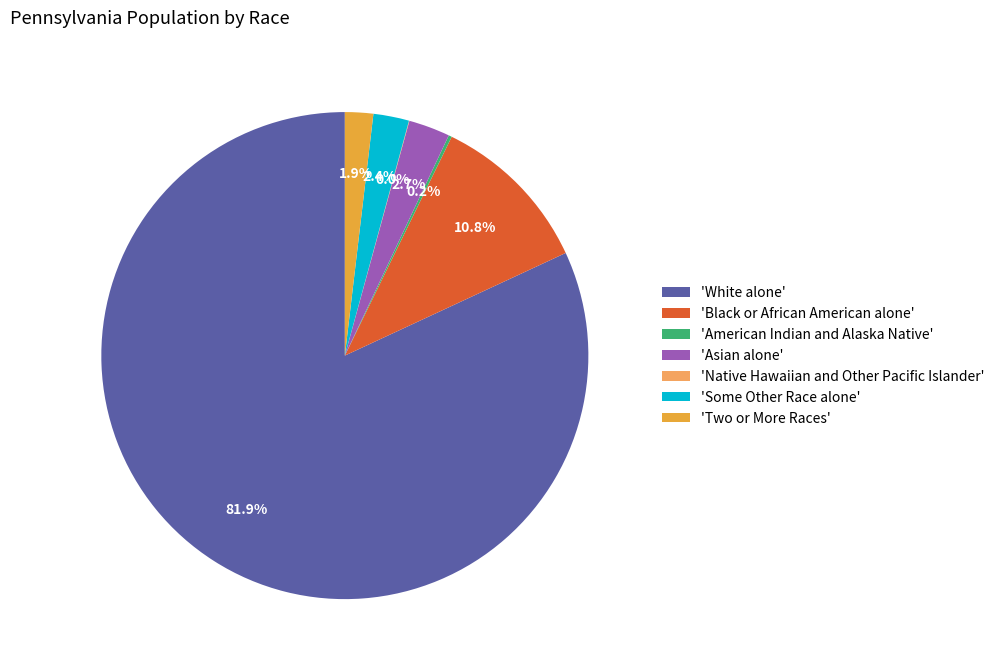

To the nearest percent, what is the average slice percentage?

14%